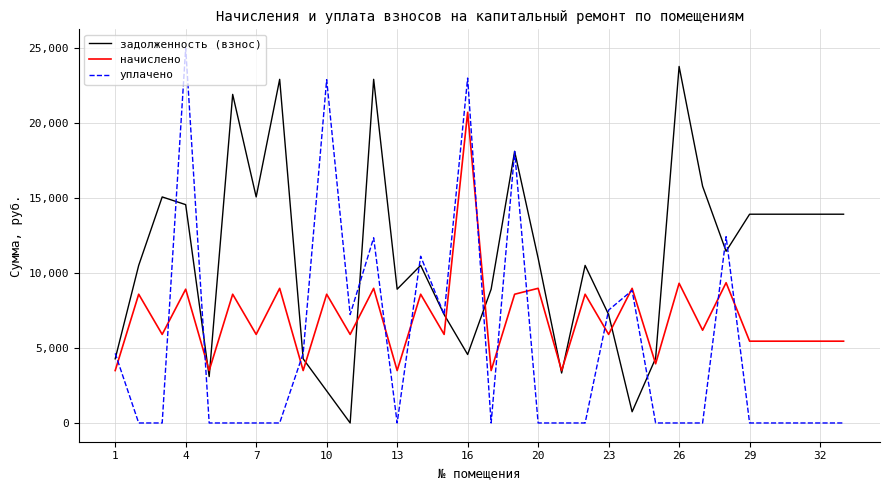

Which series has the widest spread of values?

уплачено